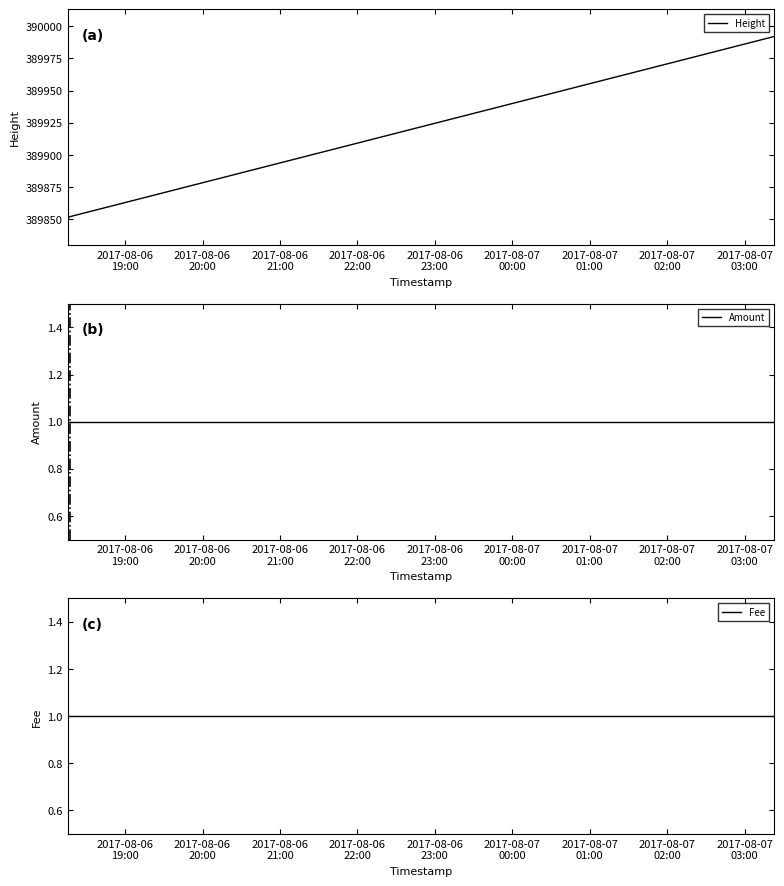

At which label is Amount closest to 1?

2017-08-06
19:00